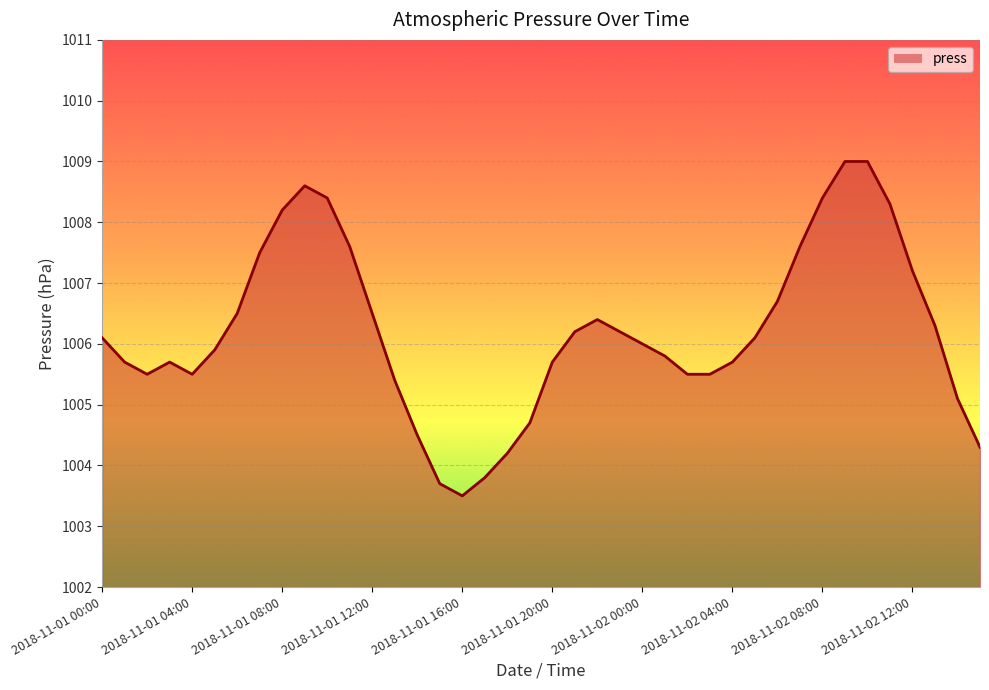

What is the maximum value shown in the chart?

1009.0